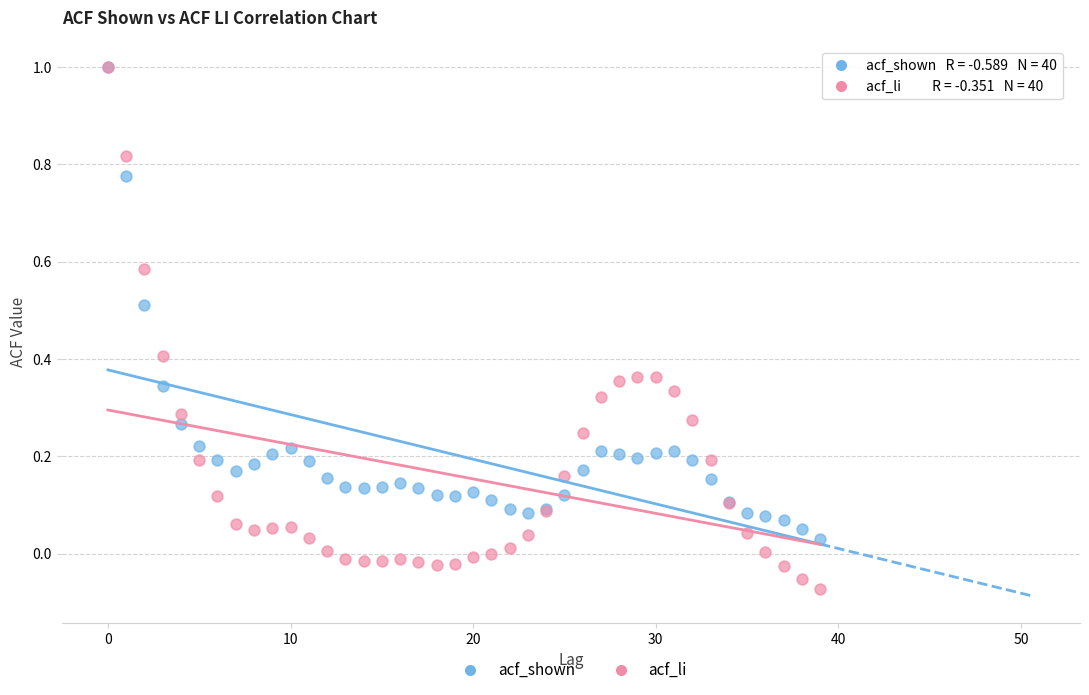

Which series reaches the minimum Y coordinate?

acf_li